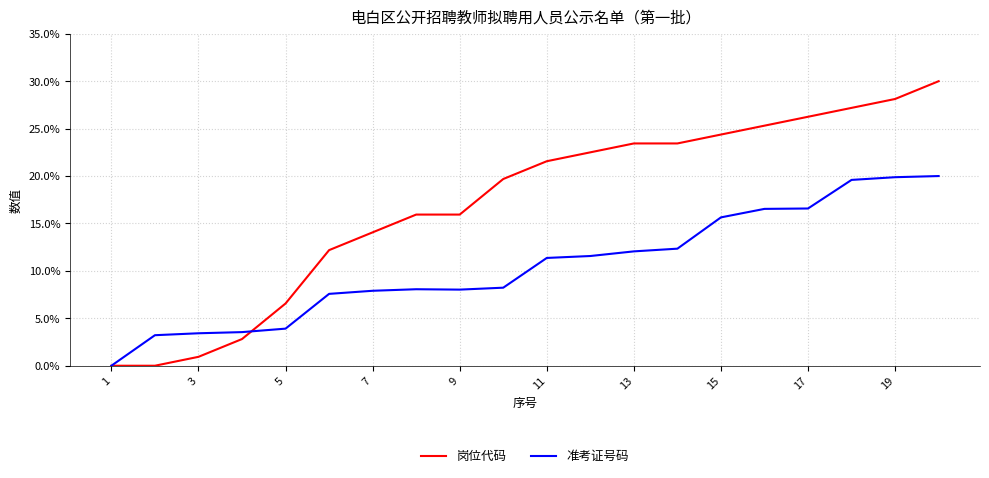

How many values in the 准考证号码 series are below 11?

10